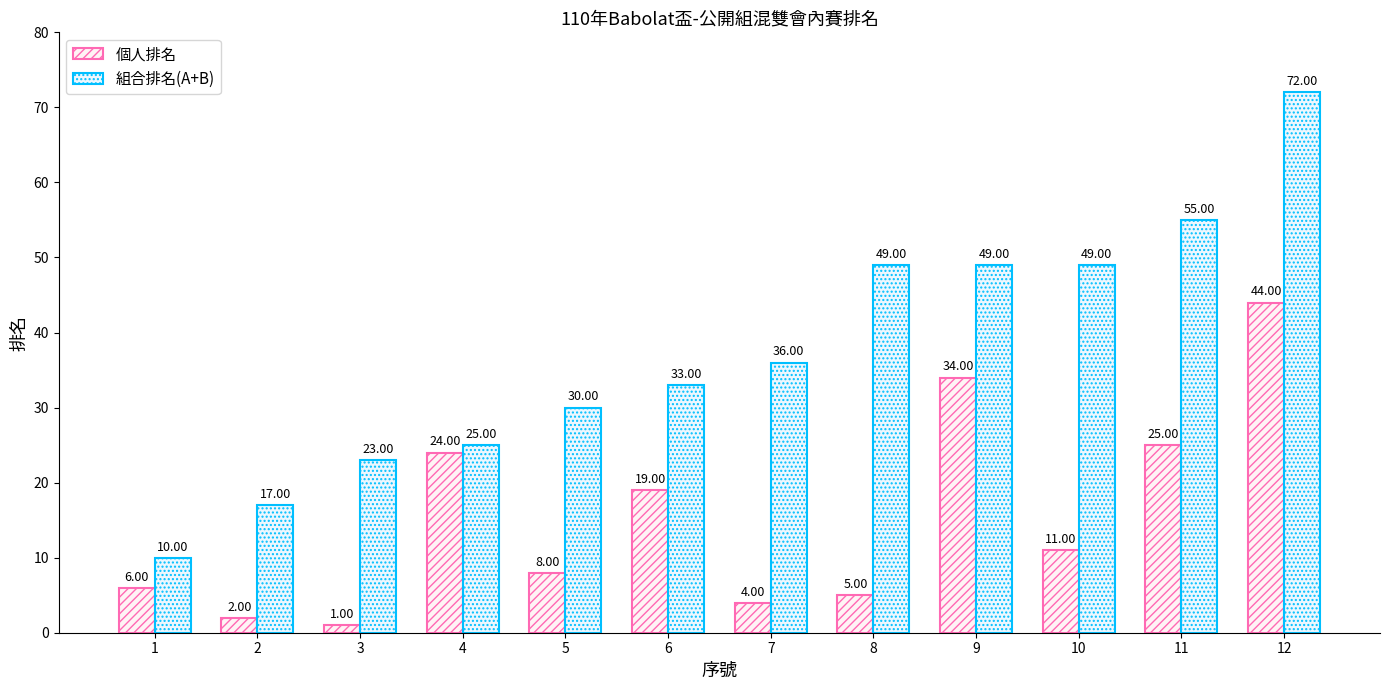

How many groups of bars are there?

12